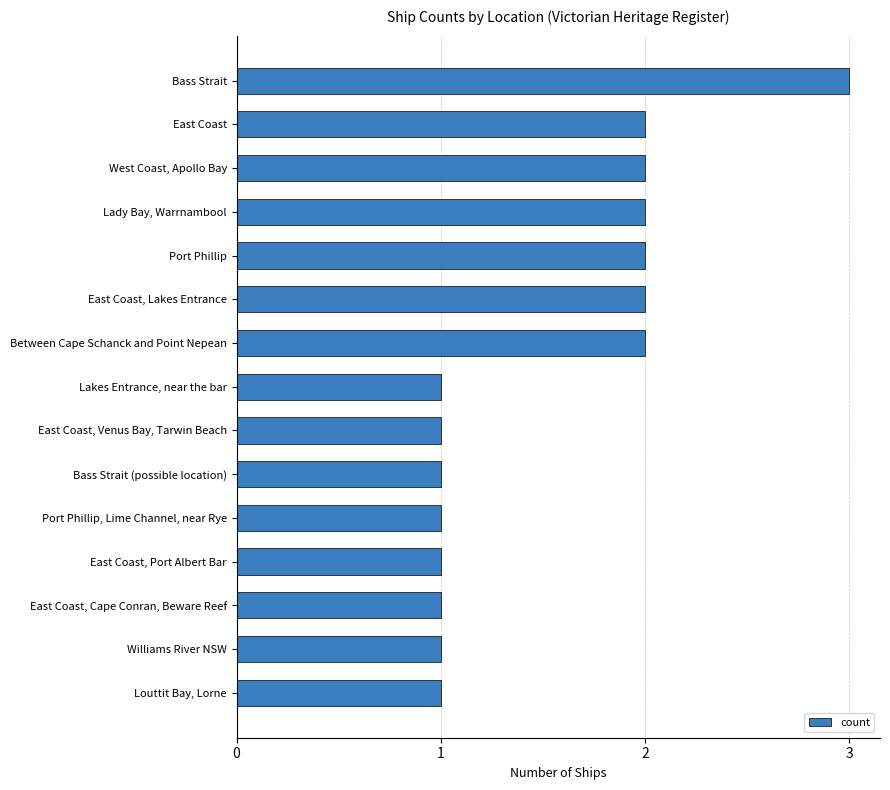

True or false: the data shows 4 at Lady Bay, Warrnambool.

False